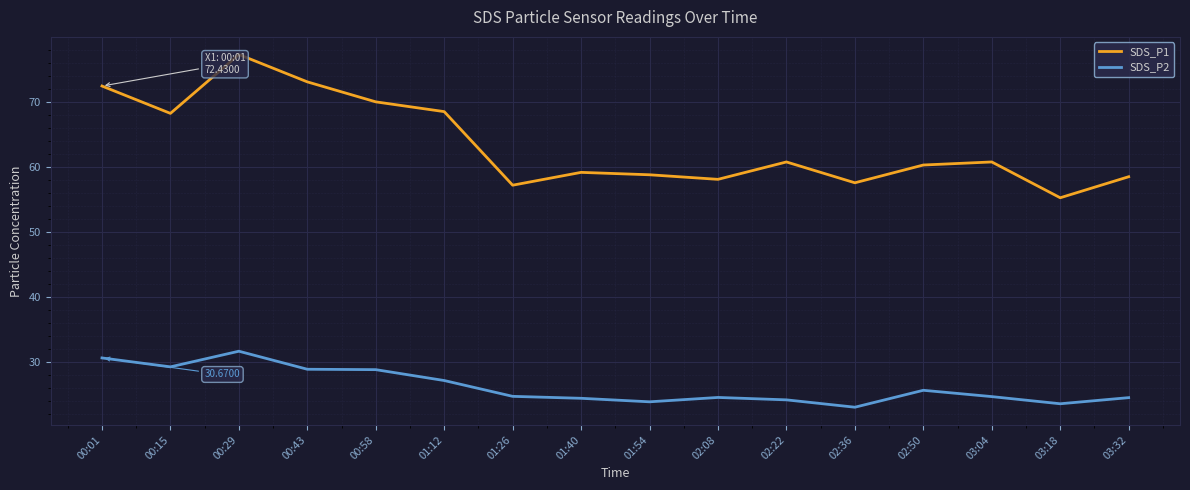

Where is the first local minimum for SDS_P2?

00:15